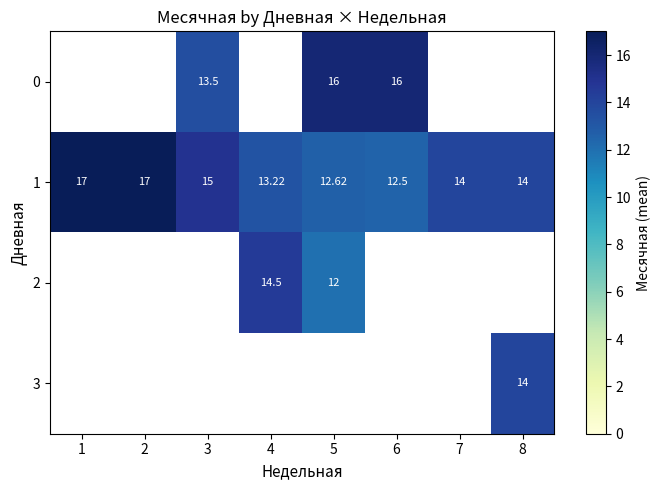

Which has a higher value, 6 or 3?

6